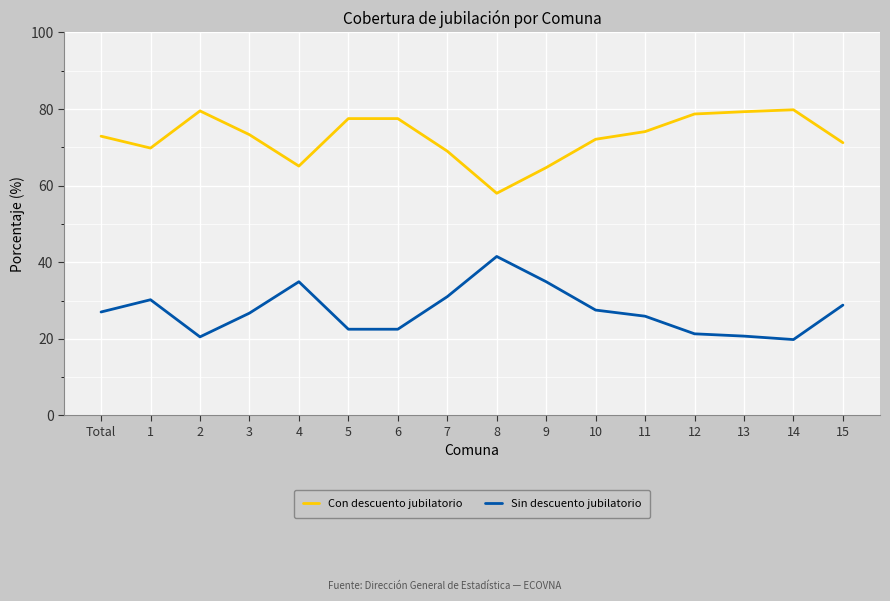

What position from the left is 5?

6